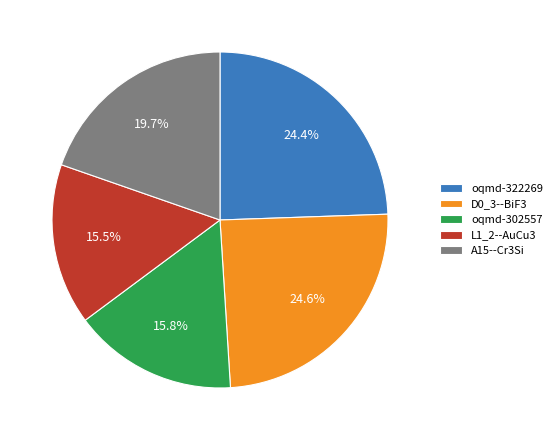

To the nearest percent, what percentage of the pie is oqmd-302557?

16%